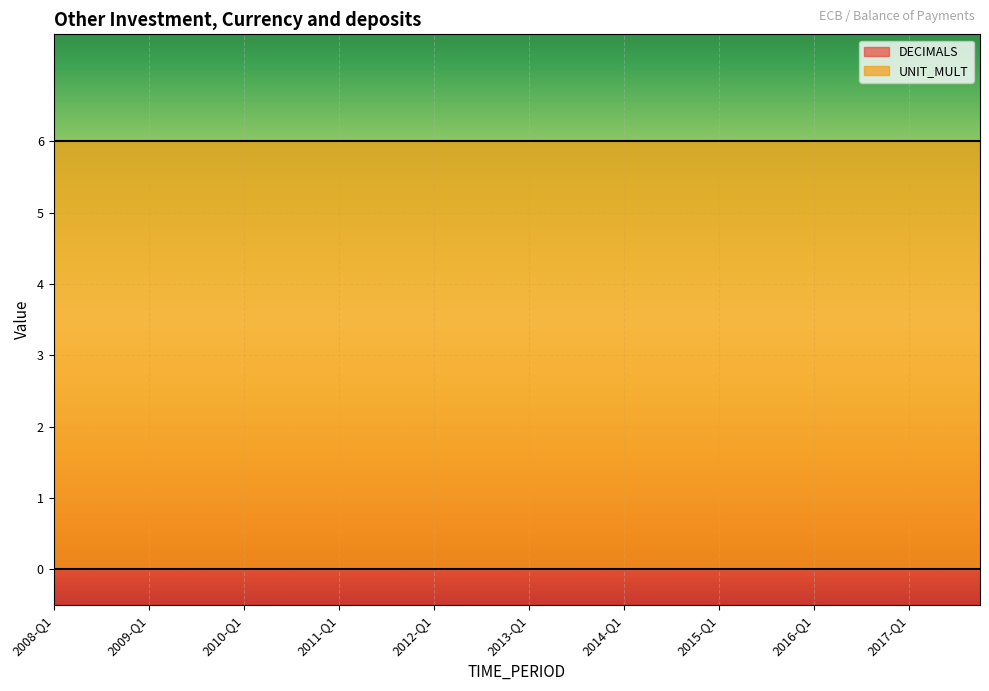

What is the greatest value displayed?

6